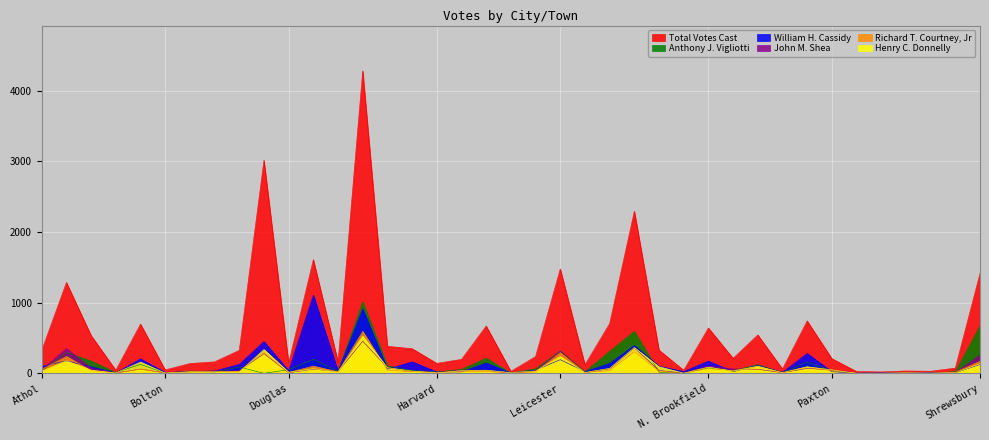

At how many categories does at least one series exceed 2814?

2